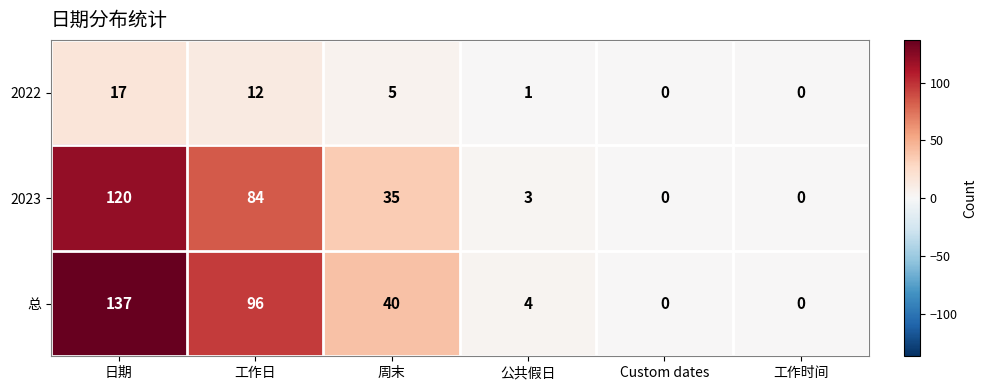

Reading left to right, what are all the values shown in this chart?

2022: 日期=17	工作日=12	周末=5	公共假日=1	Custom dates=0	工作时间=0
2023: 日期=120	工作日=84	周末=35	公共假日=3	Custom dates=0	工作时间=0
总: 日期=137	工作日=96	周末=40	公共假日=4	Custom dates=0	工作时间=0